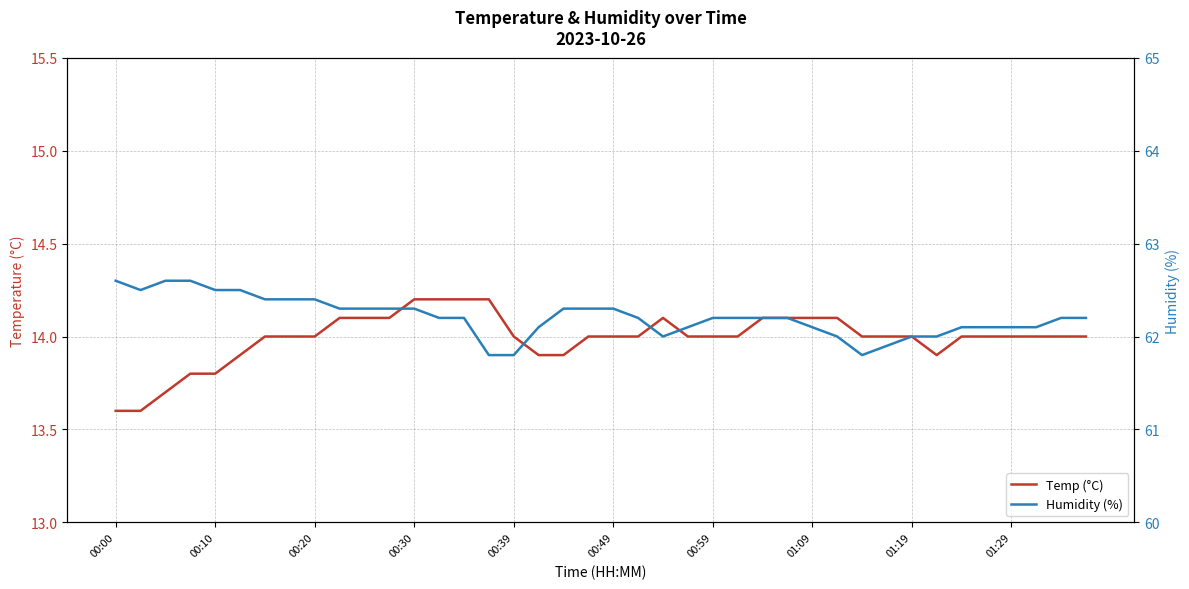

True or false: Temp (°C) and Humidity (%) intersect in this chart.

False